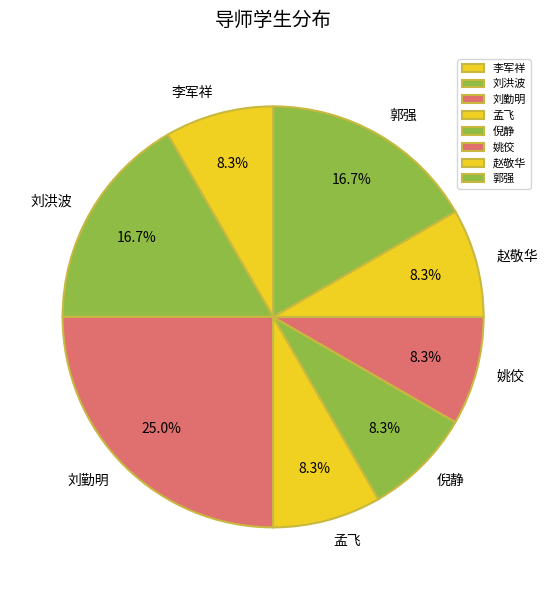

Which slice is the largest?

刘勤明